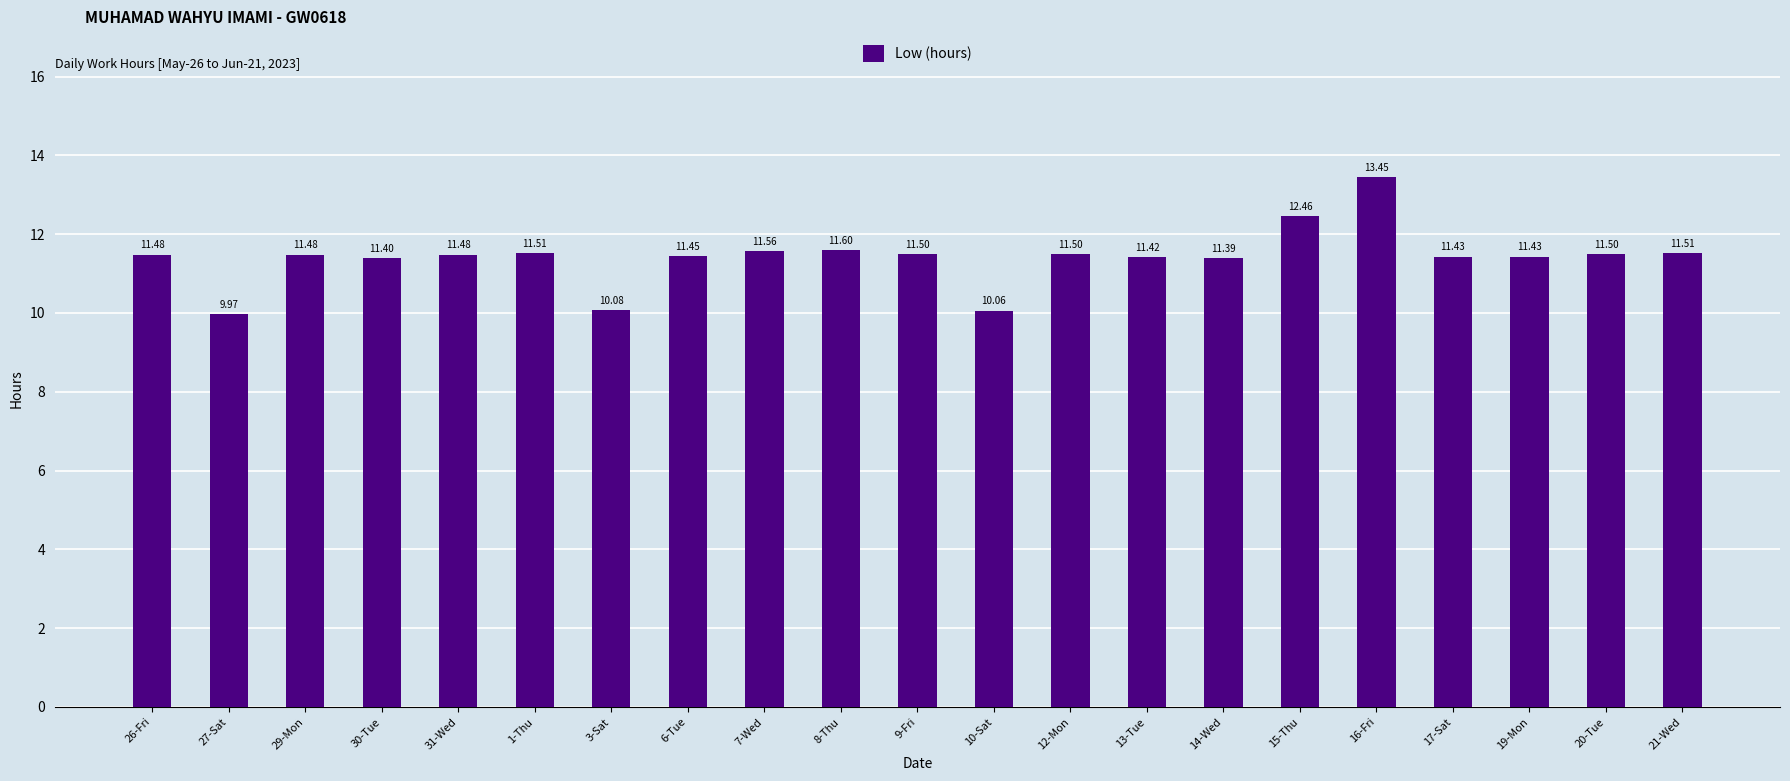

How many bars are there in total?

21